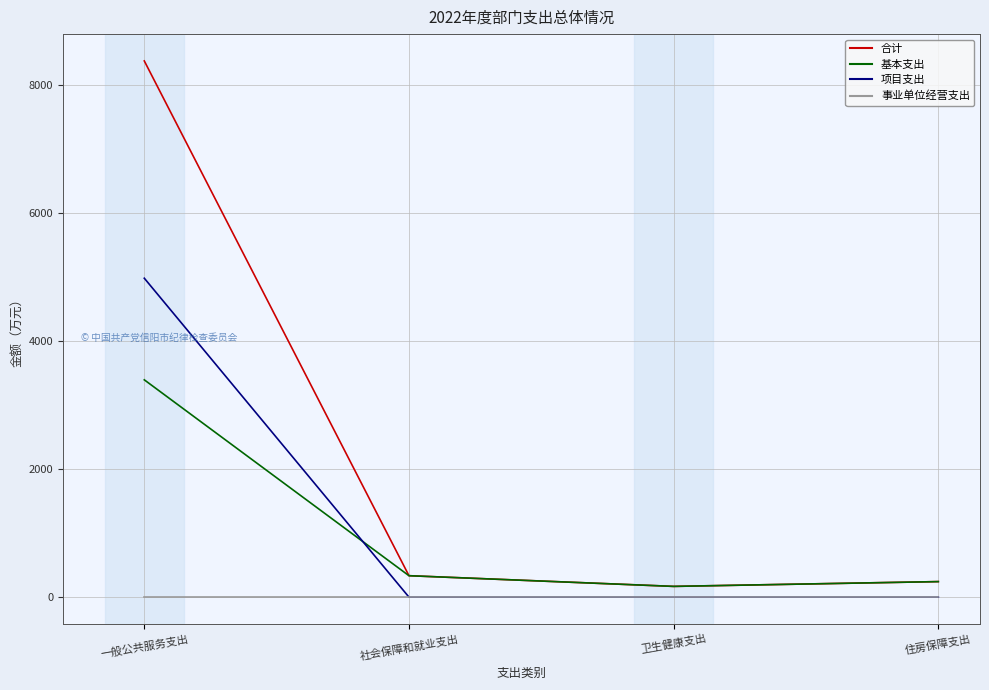

Reading left to right, extract all data points from this chart.

合计: 一般公共服务支出=8377.5	社会保障和就业支出=334.7	卫生健康支出=167.7	住房保障支出=242.5
基本支出: 一般公共服务支出=3395.0	社会保障和就业支出=334.7	卫生健康支出=167.7	住房保障支出=242.5
项目支出: 一般公共服务支出=4982.5	社会保障和就业支出=0.0	卫生健康支出=0.0	住房保障支出=0.0
事业单位经营支出: 一般公共服务支出=0.0	社会保障和就业支出=0.0	卫生健康支出=0.0	住房保障支出=0.0